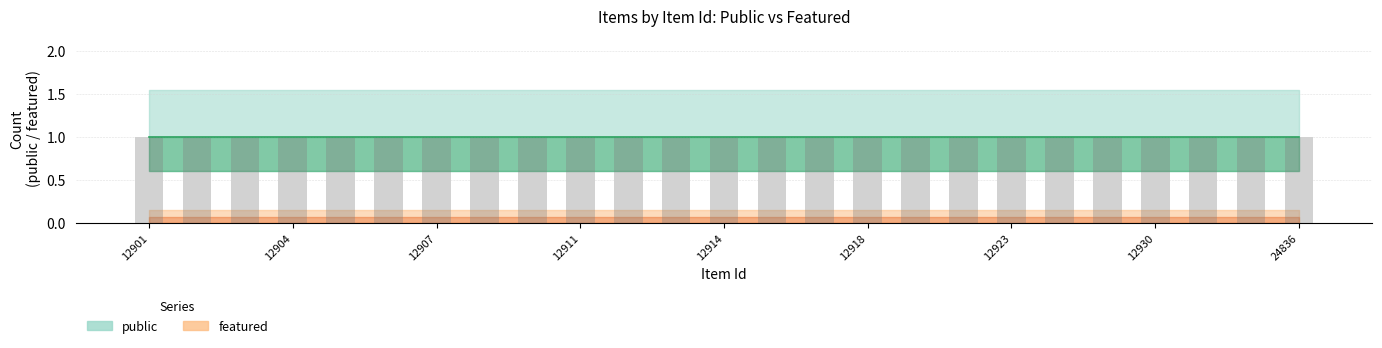

How many bars are there in total?

50